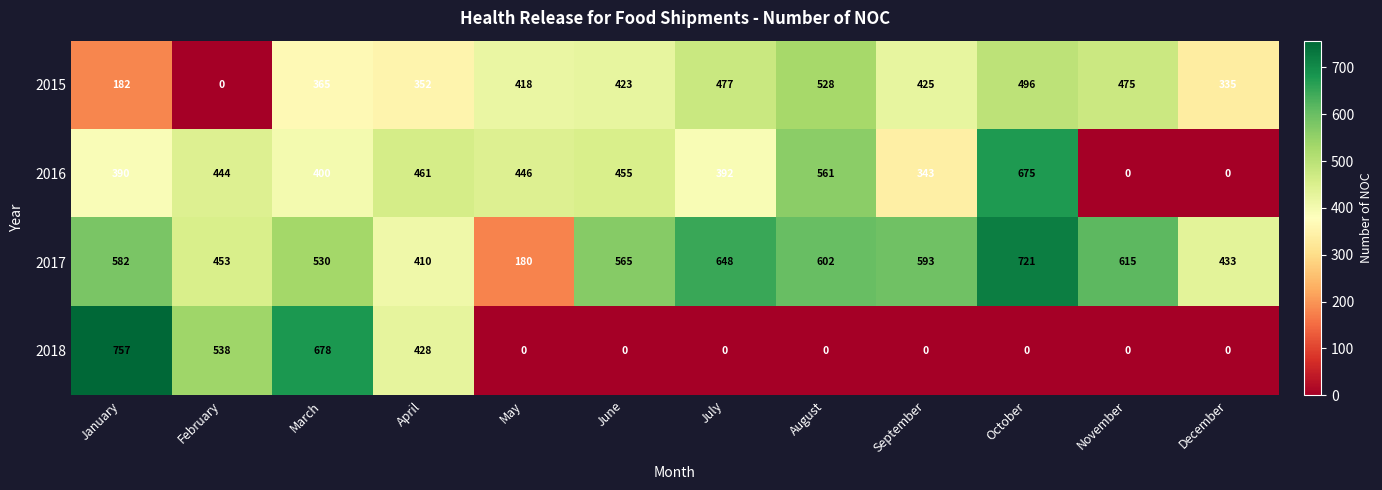

What is the total value across all series at July?

1517